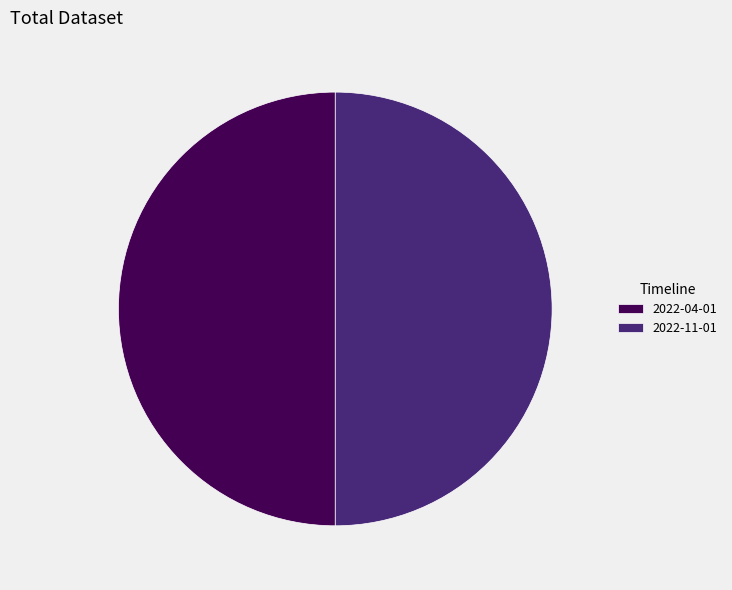

Combined, do 2022-04-01 and 2022-11-01 account for over 50%?

Yes